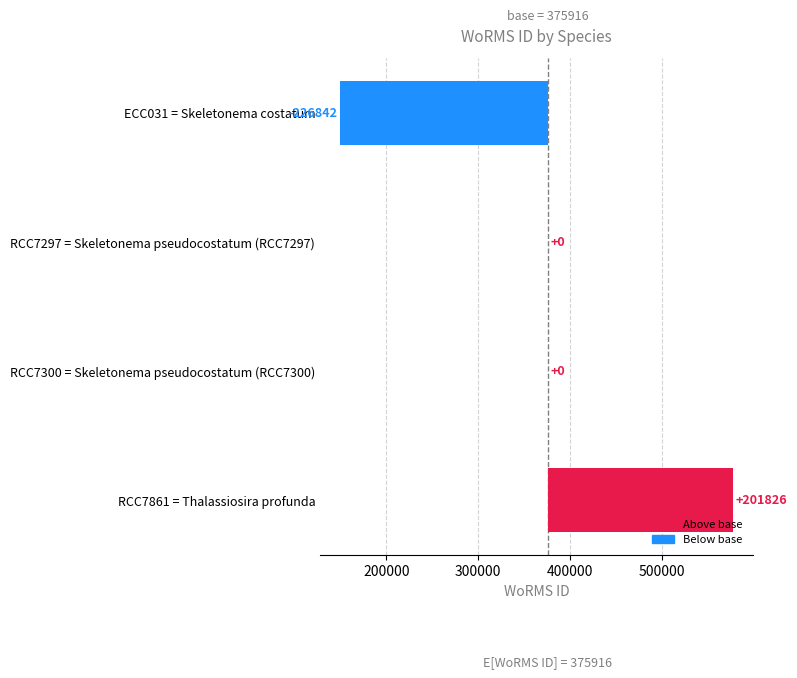

Are the bars horizontal?

Yes